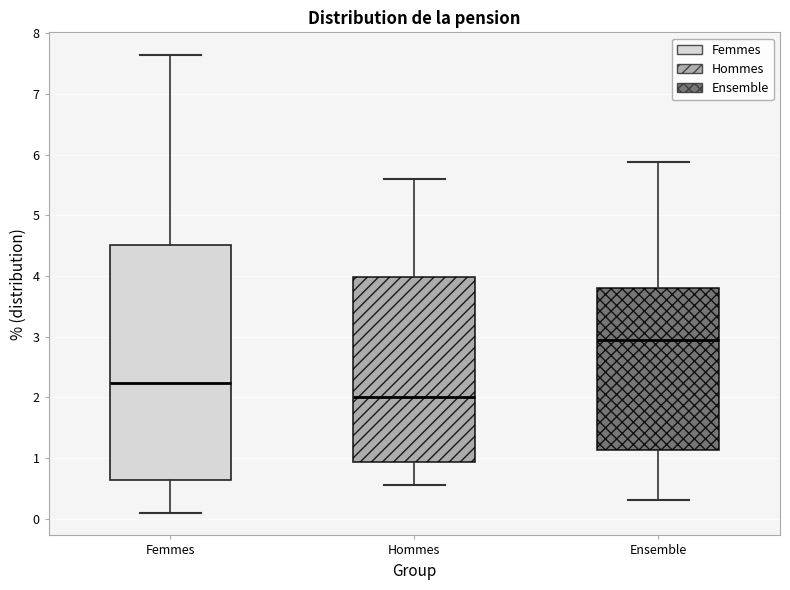

Reading left to right, transcribe this box plot: for each box, give where its median line is, the range the box spans, and where its two whiskers end, as read against the y-axis. The values are not printed on the chart, so give them approximately, as read against the axis.

Femmes: median 2.2, box 0.6 to 4.5, whiskers 0.1 to 7.6
Hommes: median 2.0, box 0.9 to 4.0, whiskers 0.6 to 5.6
Ensemble: median 3.0, box 1.1 to 3.8, whiskers 0.3 to 5.9